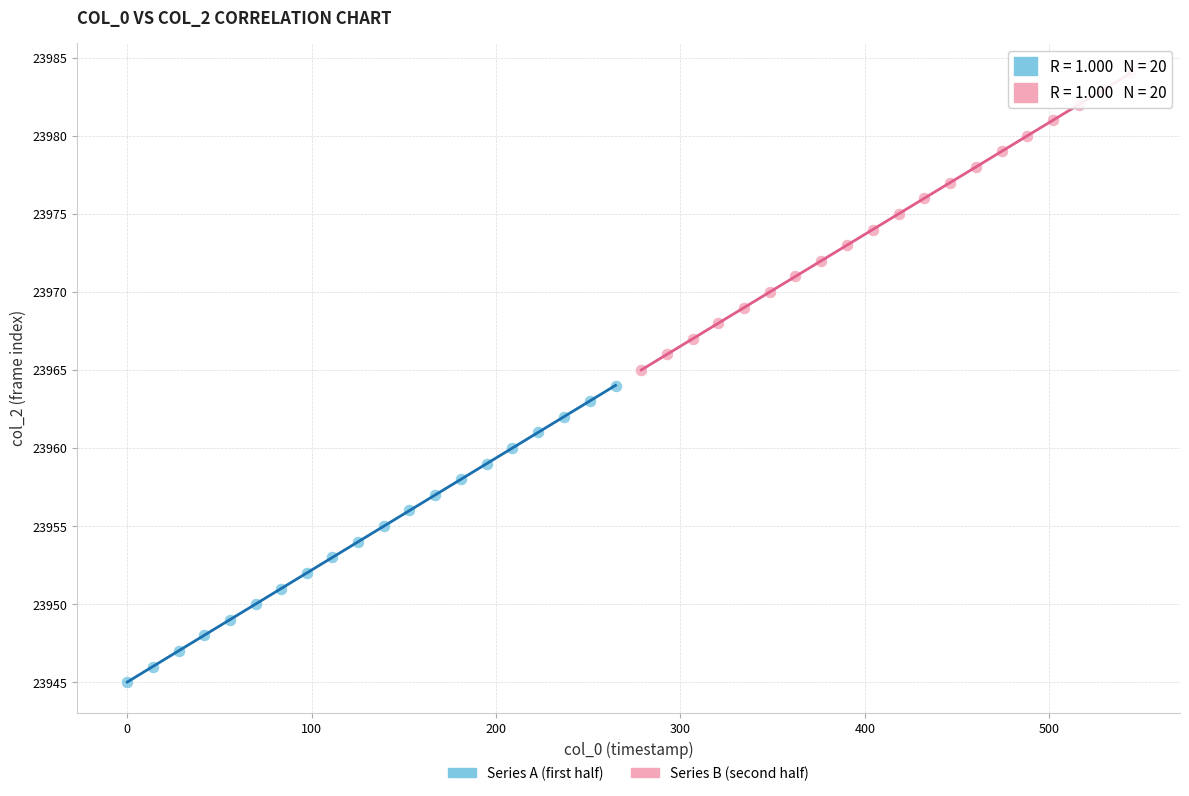

Which series contains the highest Y value?

Series B (second half)